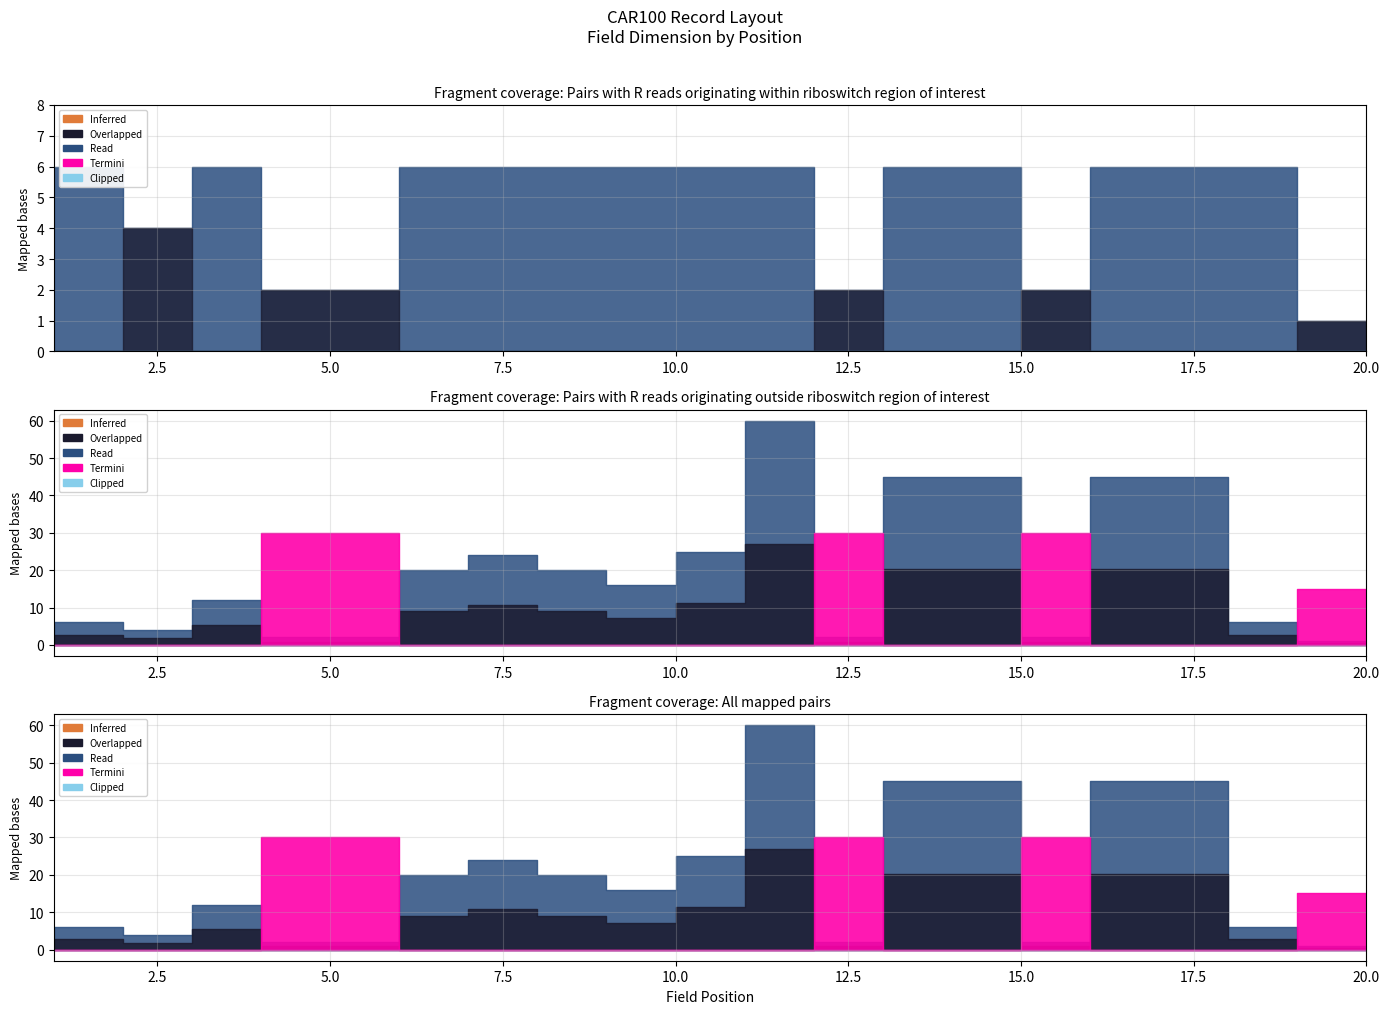

List the labels in order of Dim. value, largest first.

11, 13, 14, 16, 17, 10, 7, 6, 8, 9, 3, 1, 18, 2, 4, 5, 12, 15, 19, 20